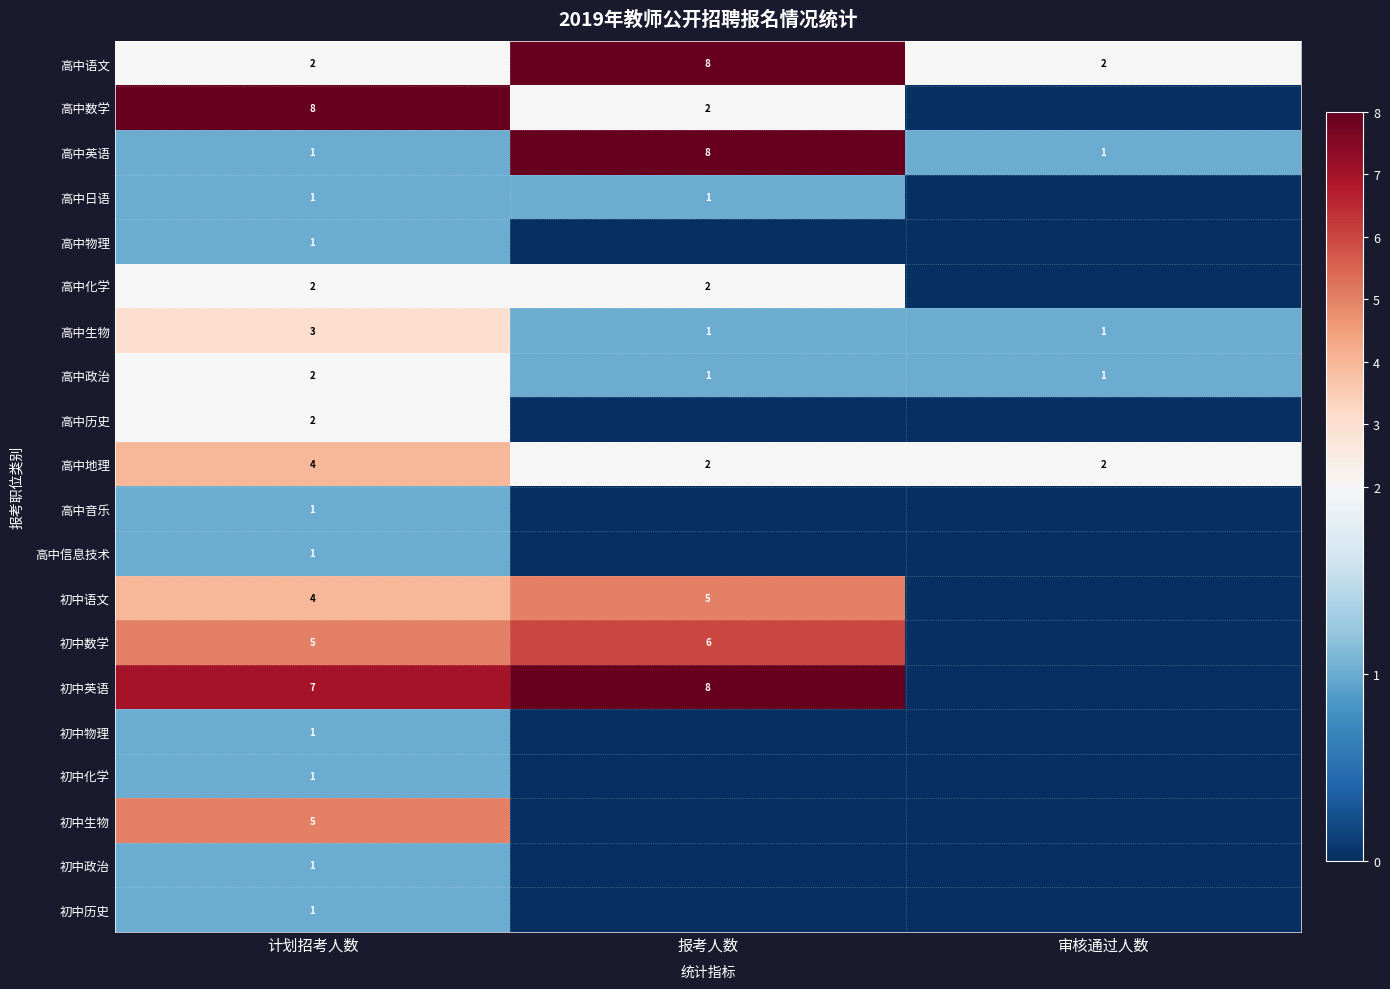

What is the spread (max minus min) of values at 计划招考人数?

7